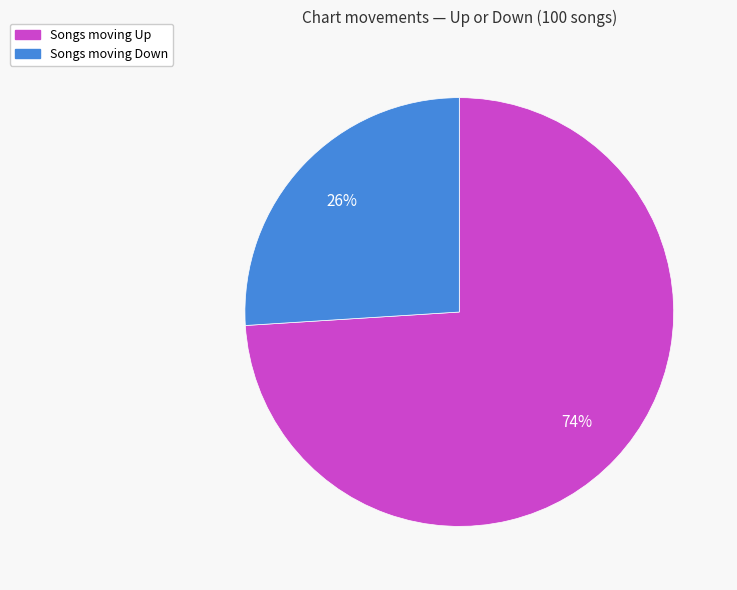

To the nearest percent, what is the difference between the largest and smallest slice percentages?

48%